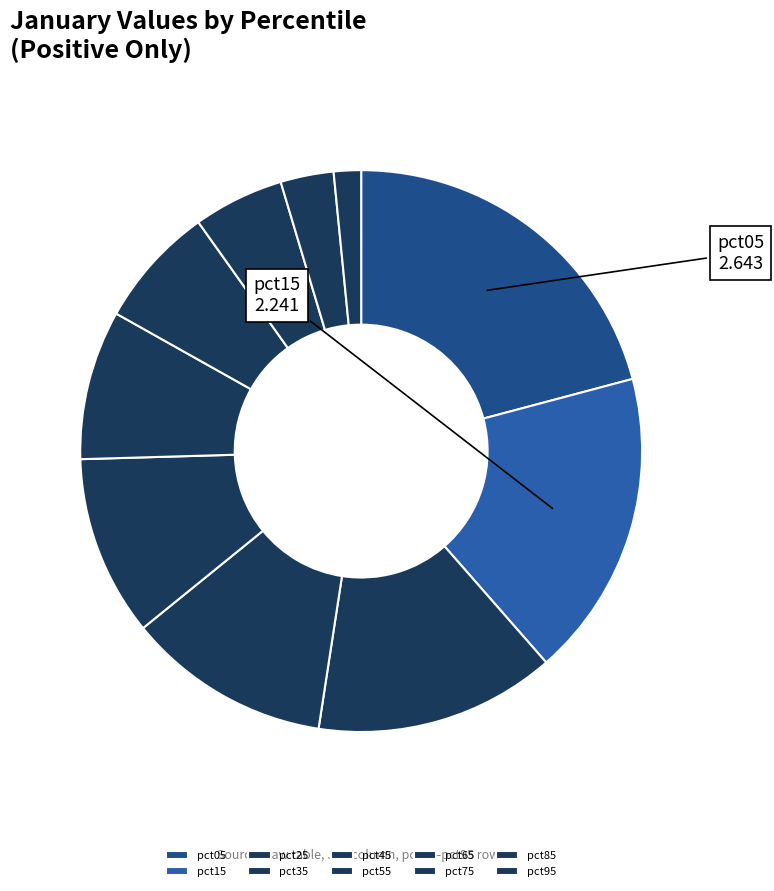

Which category has the biggest portion of the pie?

pct05